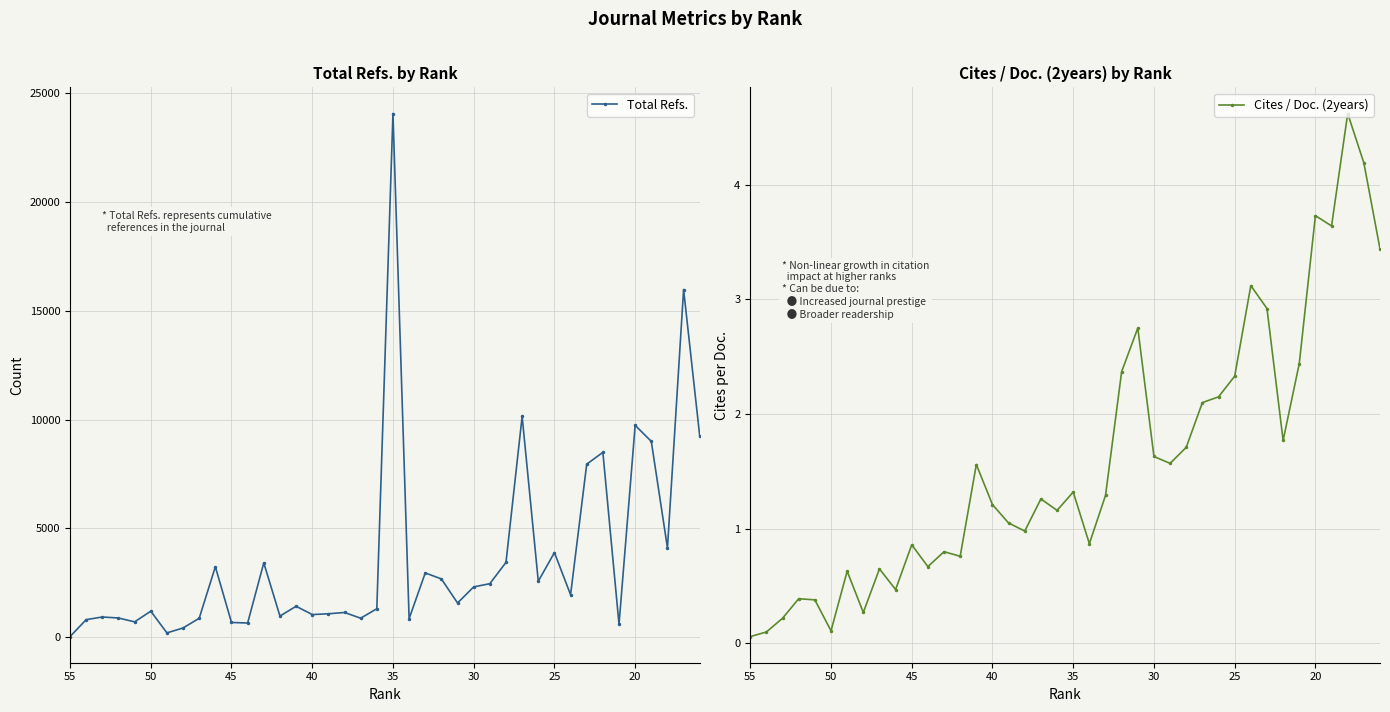

Rank the series by their average value, from lowest to highest.

Cites / Doc. (2years), Total Refs.